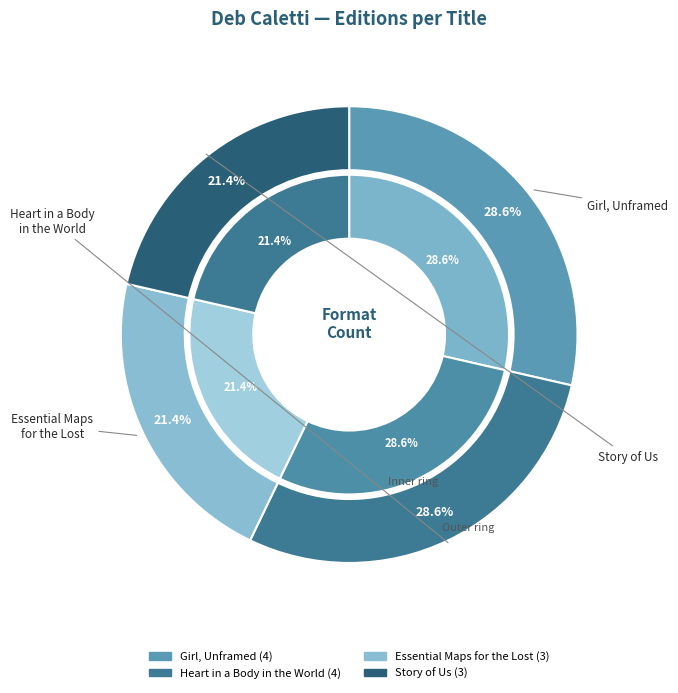

How many segments does this pie chart have?

4